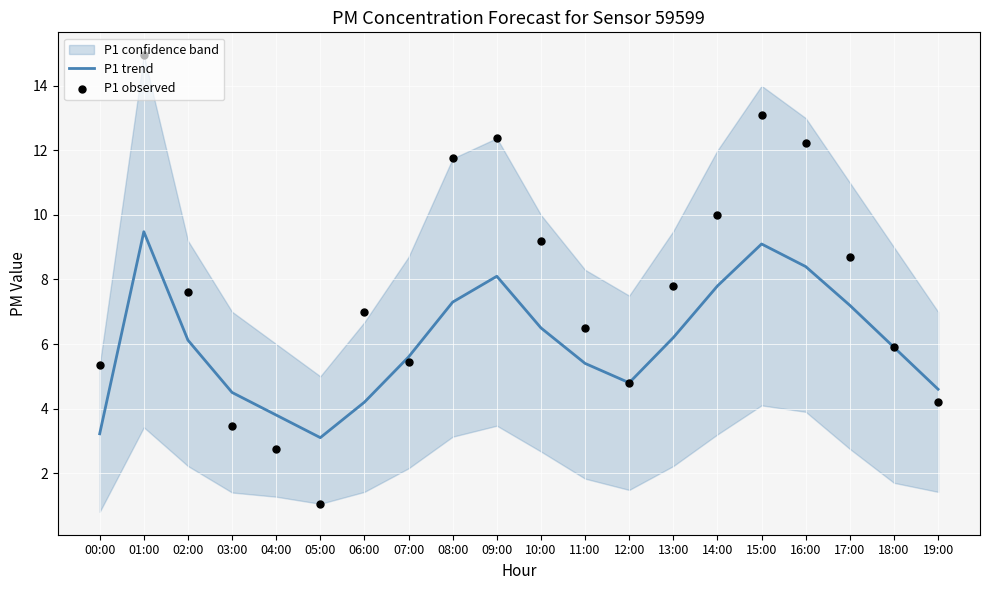

Which series contains the lowest Y value?

P1 observed